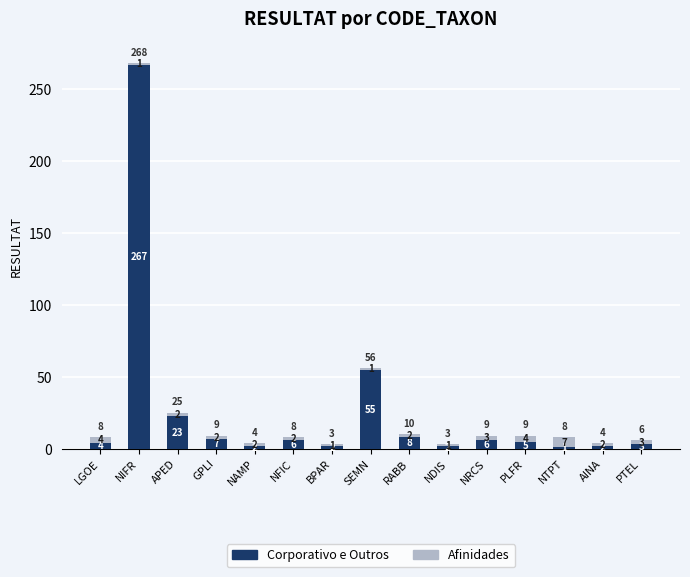

Reading right to left, transcribe the values for Corporativo e Outros.

PTEL=3	AINA=2	NTPT=1	PLFR=5	NRCS=6	NDIS=2	RABB=8	SEMN=55	BPAR=2	NFIC=6	NAMP=2	GPLI=7	APED=23	NIFR=267	LGOE=4